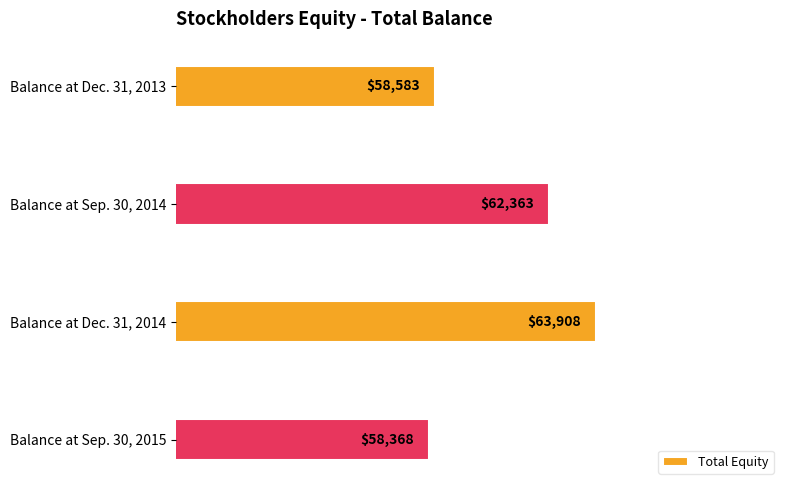

Where is the data nearest to the value 61138?

Balance at Sep. 30, 2014